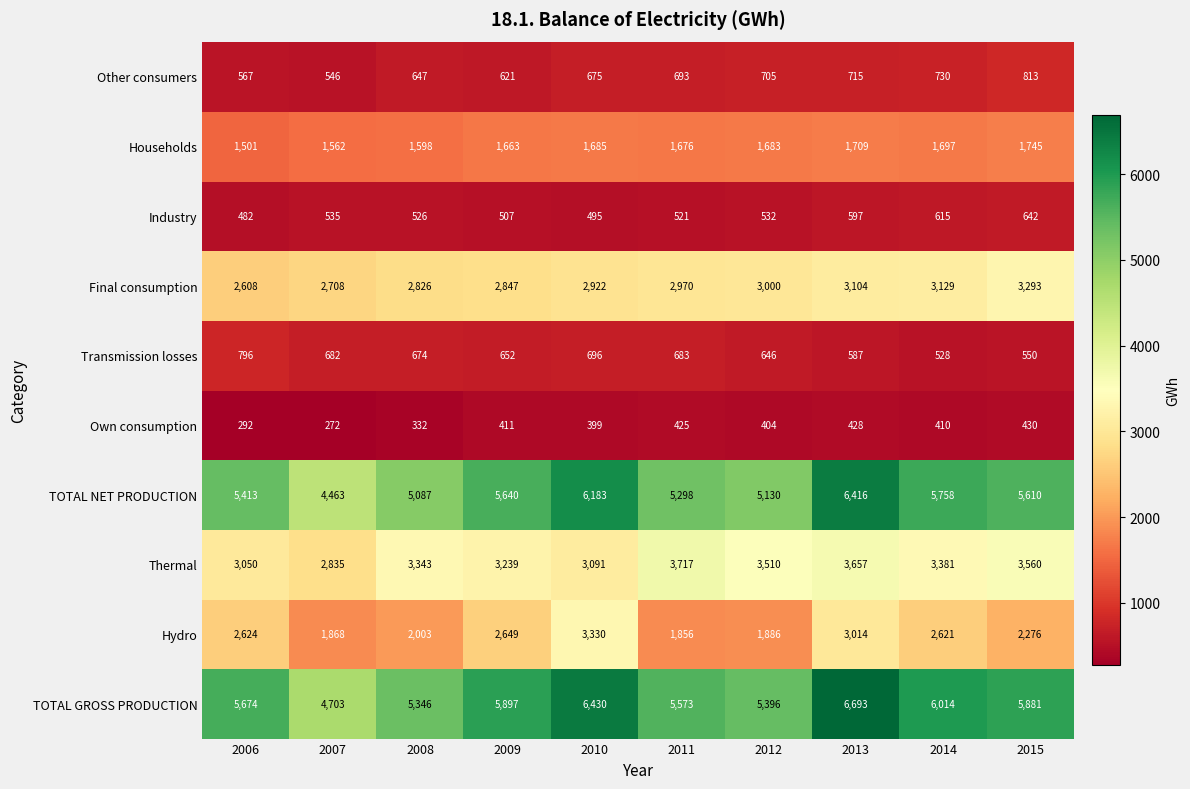

What is the maximum value for TOTAL NET PRODUCTION?

6416